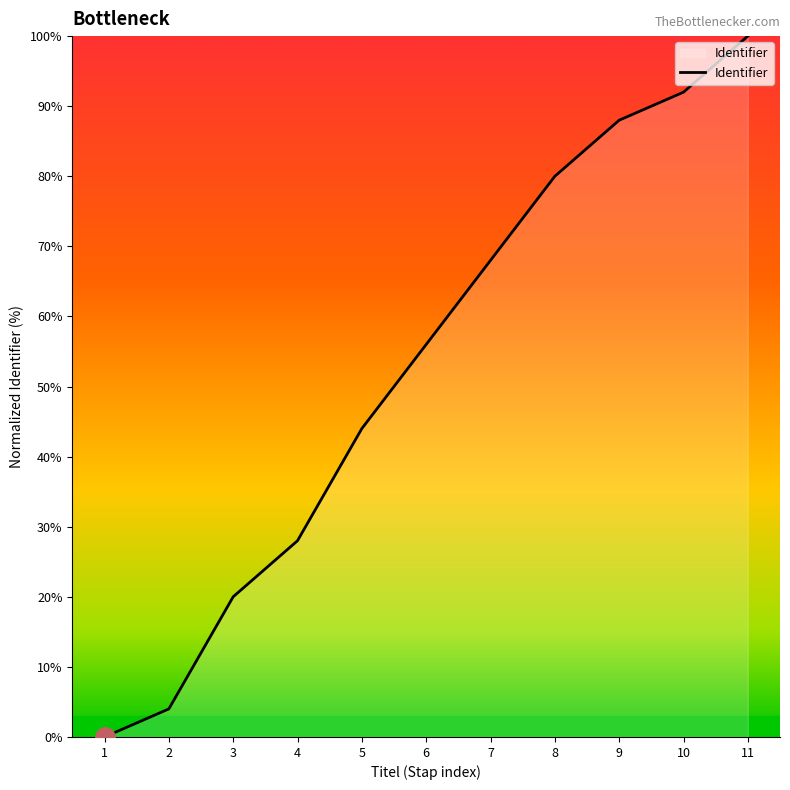

List the labels in order of value, smallest first.

1, 2, 3, 4, 5, 6, 7, 8, 9, 10, 11